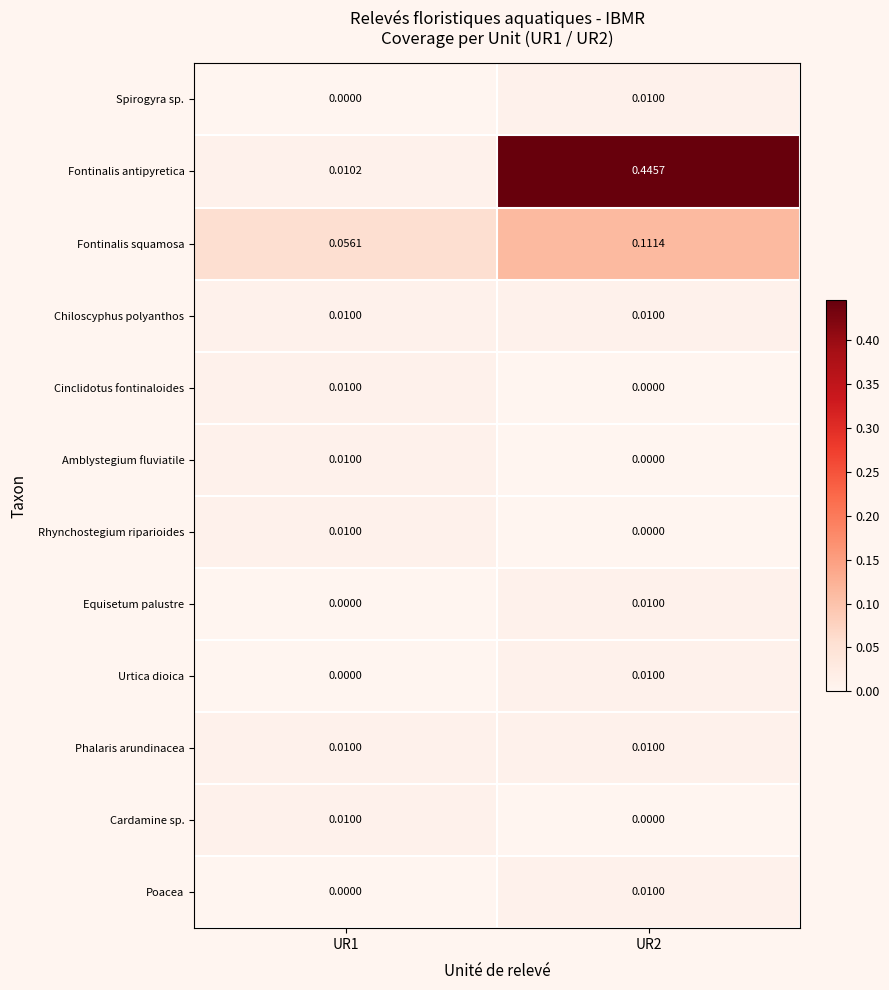

Is the value of Rhynchostegium riparioides at UR2 greater than the value of Fontinalis squamosa at UR2?

No